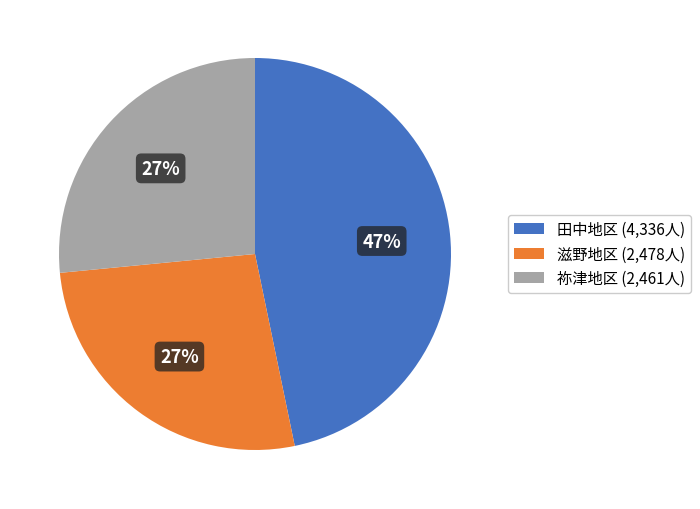

Does any single category account for the majority?

No